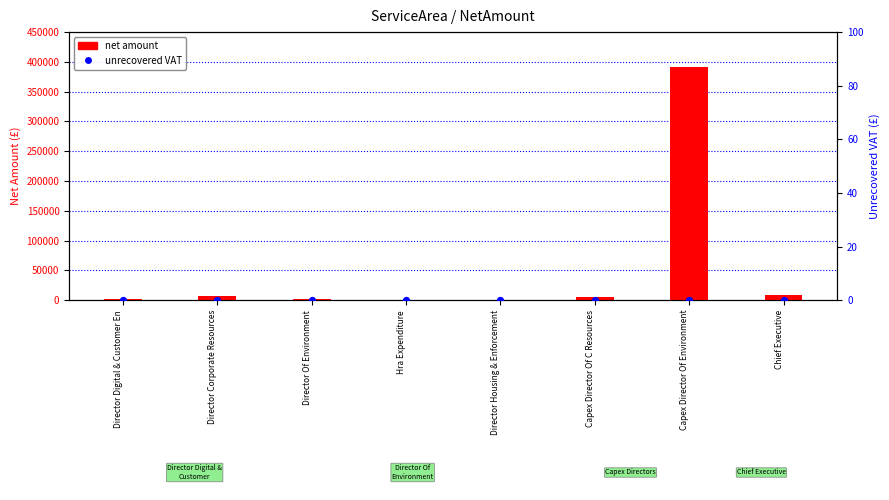

At how many categories does at least one series exceed 289753?

1